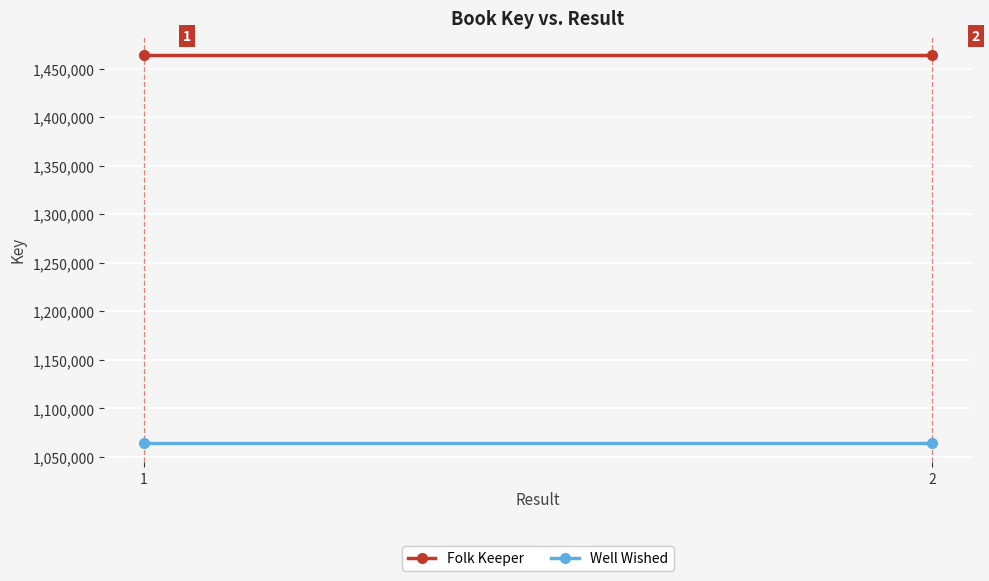

What is the spread (max minus min) of values at 1?

399760